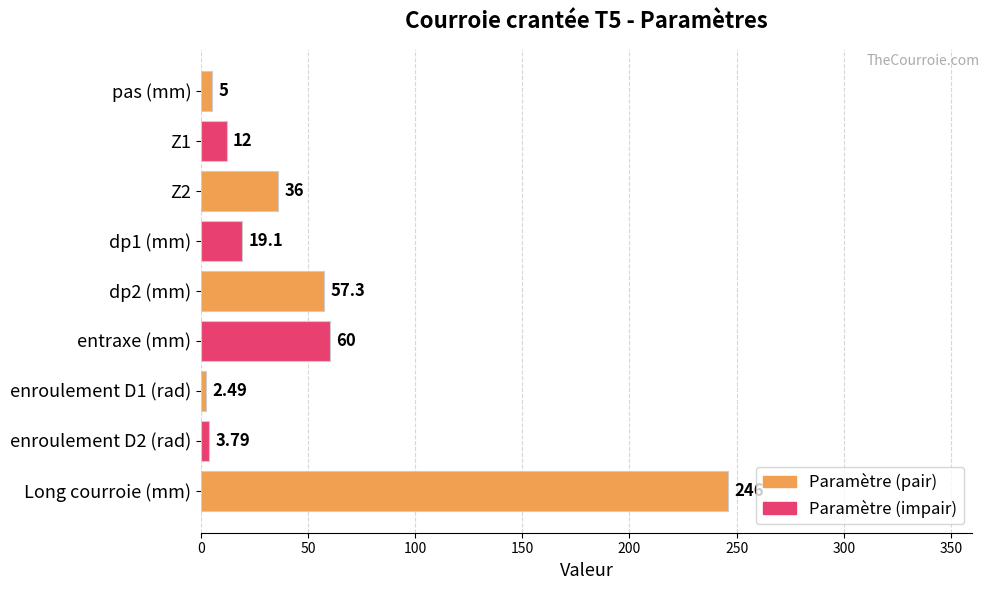

At which category does the chart reach its minimum across all series?

enroulement D1 (rad)